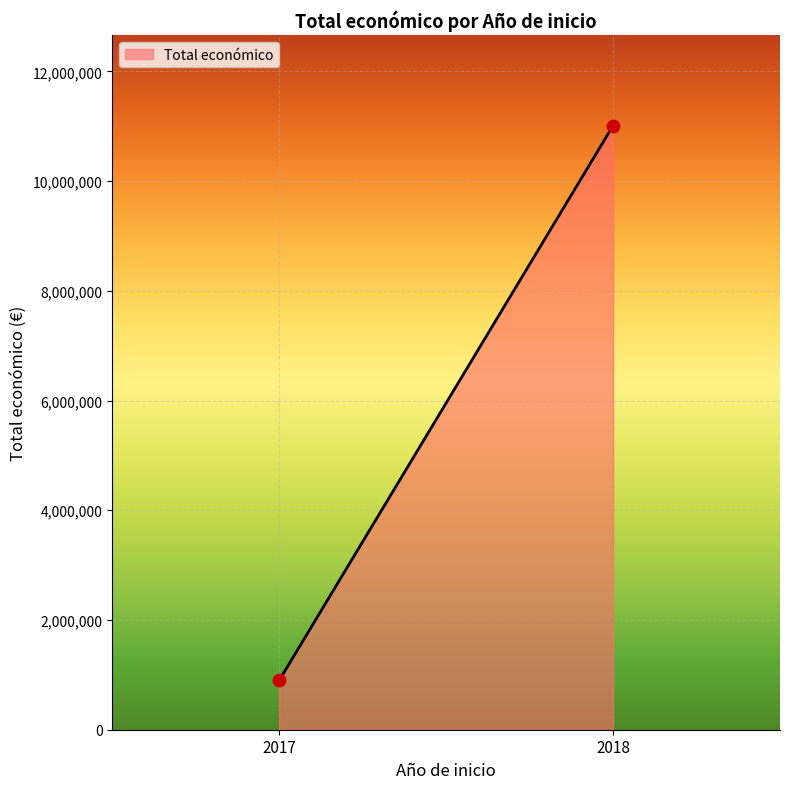

What is the average X value?

2018